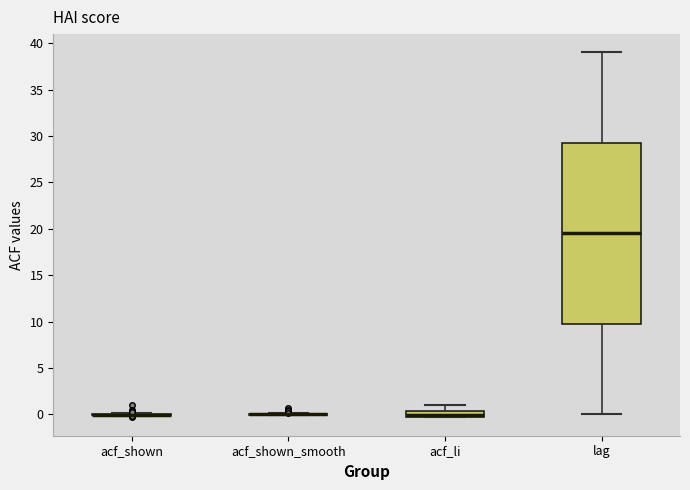

Which box is the tallest, from its lower edge to its upper edge?

lag